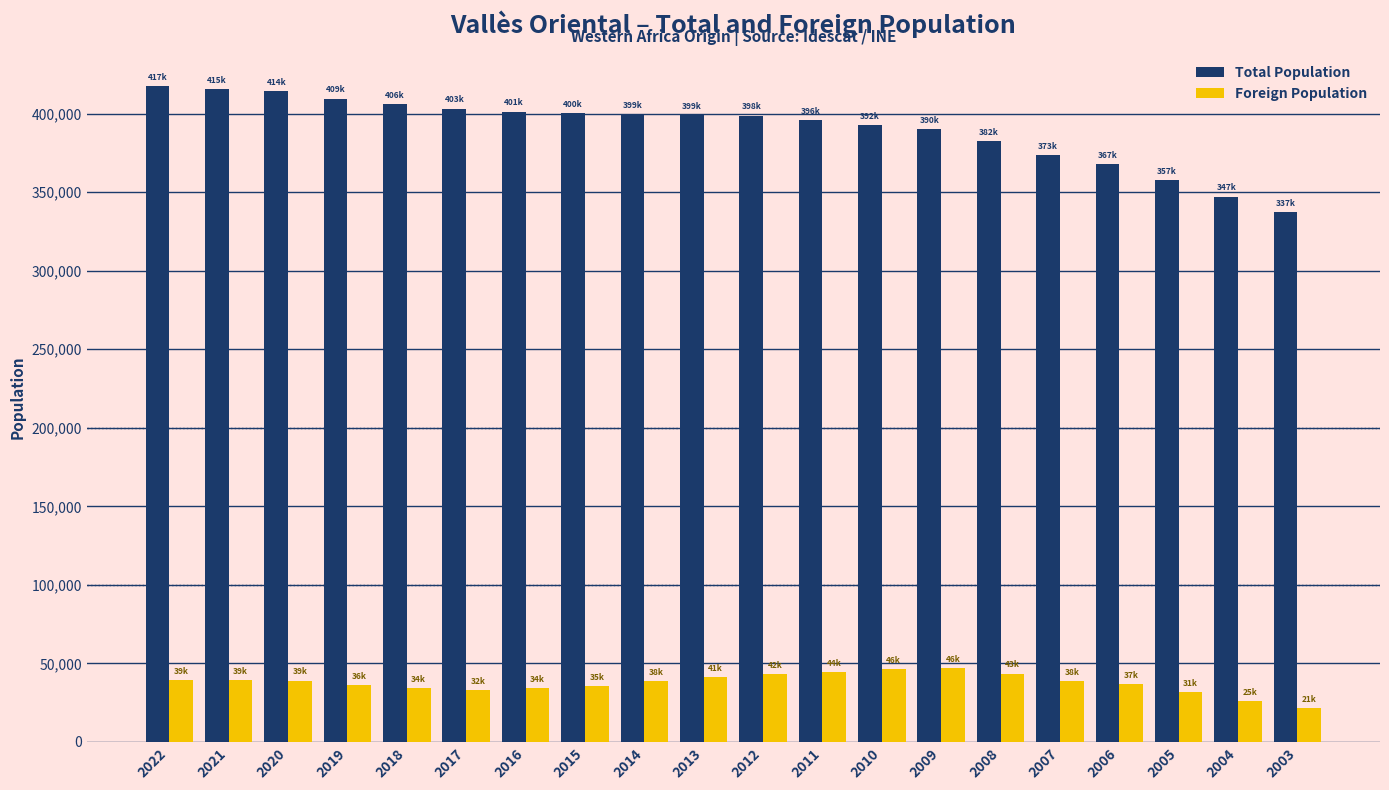

What is the approximate value of Total Population at 2011, to the nearest 50?

396100